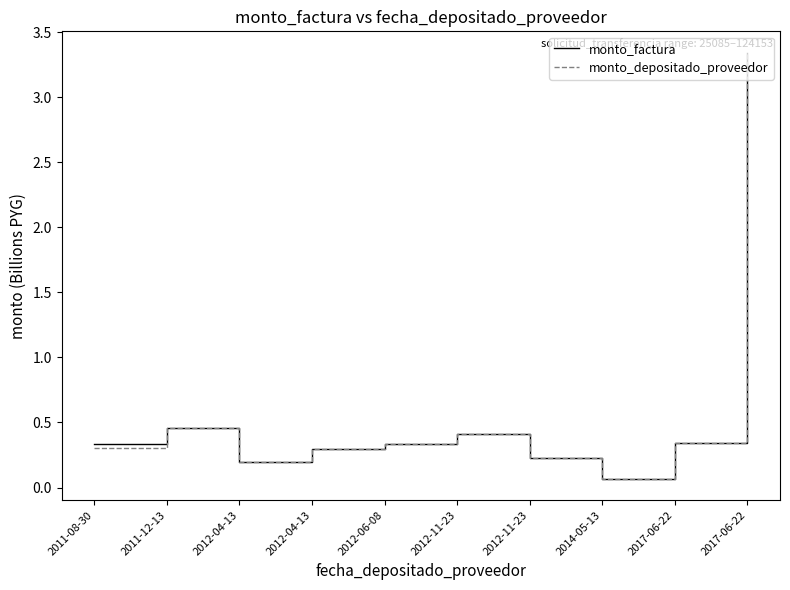

At which category does monto_depositado_proveedor reach its first local peak?

2011-12-13